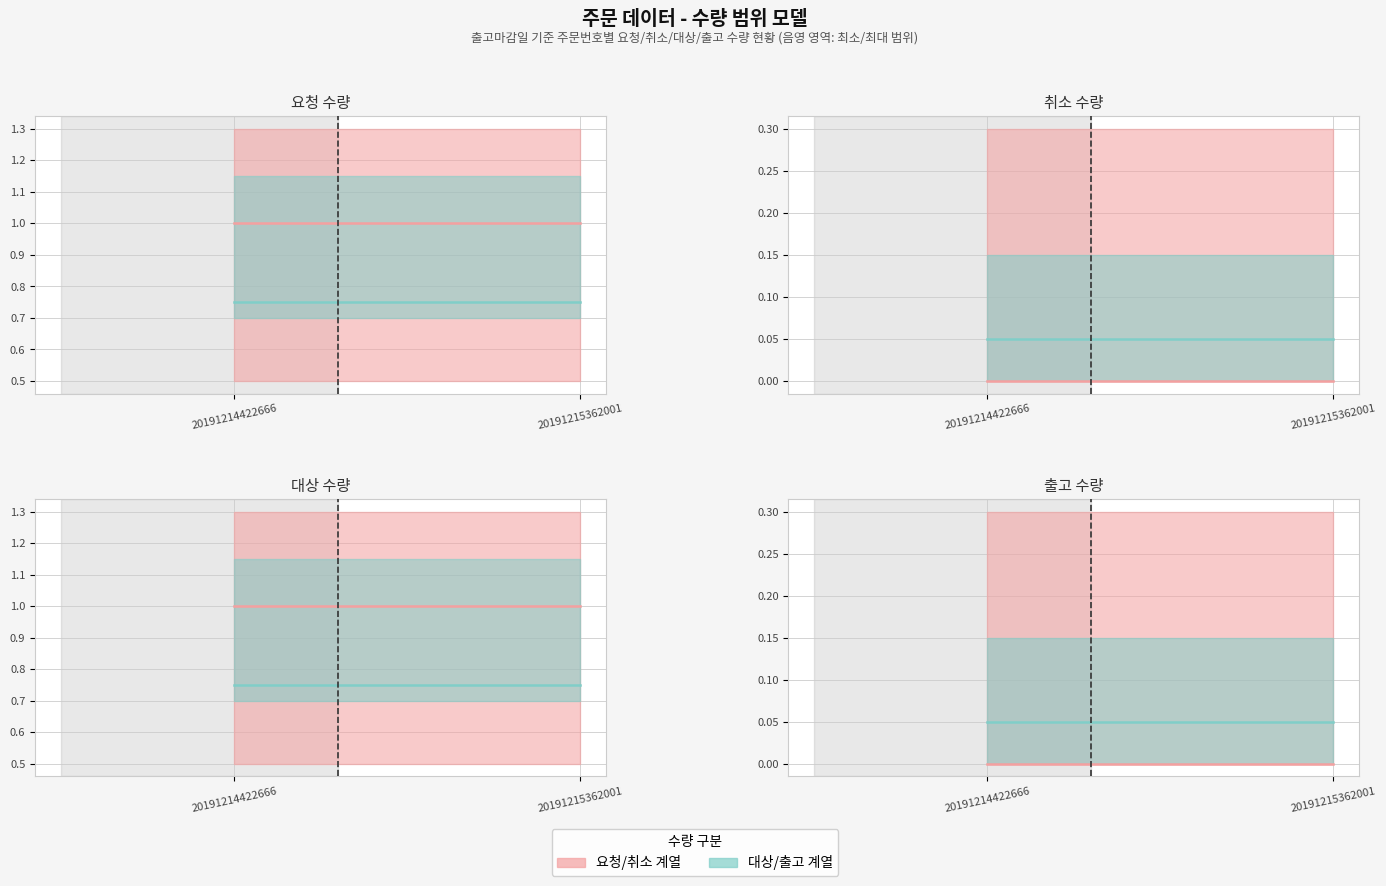

What is the approximate value of 대상/출고 계열 at 20191215362001?

0.1